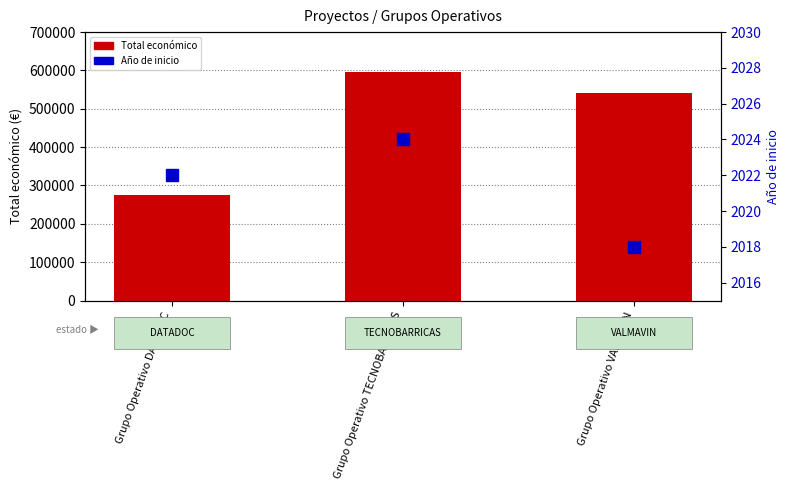

Count the Total económico values in the range 274183 to 596384.

3